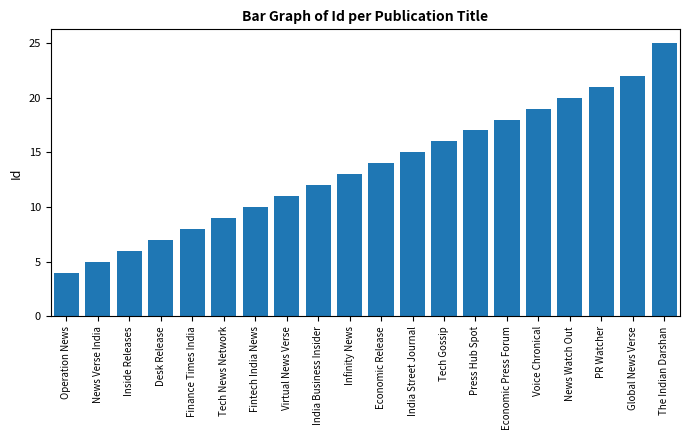

Is it true that the value at India Street Journal is 25?

False